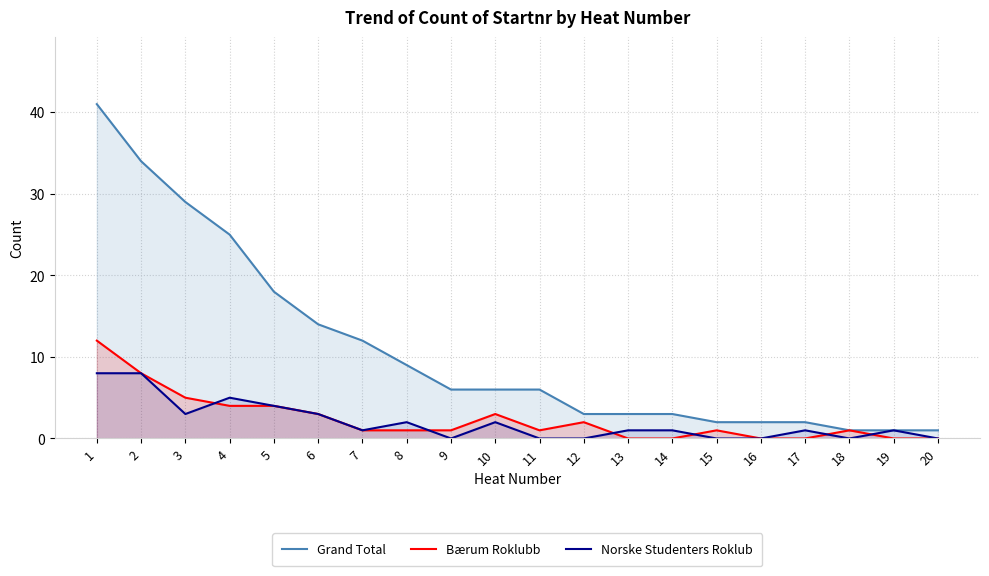

The value of Norske Studenters Roklub at 2 is 8. True or false?

True